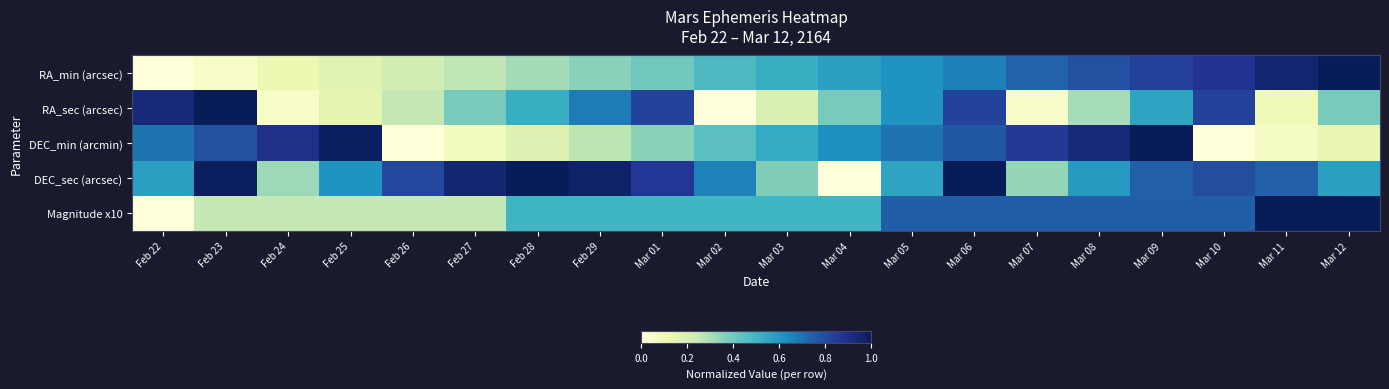

Reading left to right, extract all data points from this chart.

RA_min (arcsec): Feb 22=0.0	Feb 23=0.0	Feb 24=0.1	Feb 25=0.2	Feb 26=0.2	Feb 27=0.3	Feb 28=0.3	Feb 29=0.4	Mar 01=0.4	Mar 02=0.5	Mar 03=0.5	Mar 04=0.6	Mar 05=0.6	Mar 06=0.7	Mar 07=0.7	Mar 08=0.8	Mar 09=0.8	Mar 10=0.9	Mar 11=1.0	Mar 12=1.0
RA_sec (arcsec): Feb 22=0.9	Feb 23=1.0	Feb 24=0.1	Feb 25=0.2	Feb 26=0.3	Feb 27=0.4	Feb 28=0.5	Feb 29=0.7	Mar 01=0.8	Mar 02=0.0	Mar 03=0.2	Mar 04=0.4	Mar 05=0.6	Mar 06=0.8	Mar 07=0.1	Mar 08=0.3	Mar 09=0.6	Mar 10=0.8	Mar 11=0.1	Mar 12=0.4
DEC_min (arcmin): Feb 22=0.7	Feb 23=0.8	Feb 24=0.9	Feb 25=1.0	Feb 26=0.0	Feb 27=0.1	Feb 28=0.2	Feb 29=0.3	Mar 01=0.4	Mar 02=0.4	Mar 03=0.5	Mar 04=0.6	Mar 05=0.7	Mar 06=0.8	Mar 07=0.9	Mar 08=0.9	Mar 09=1.0	Mar 10=0.0	Mar 11=0.1	Mar 12=0.1
DEC_sec (arcsec): Feb 22=0.6	Feb 23=1.0	Feb 24=0.3	Feb 25=0.6	Feb 26=0.8	Feb 27=0.9	Feb 28=1.0	Feb 29=1.0	Mar 01=0.9	Mar 02=0.7	Mar 03=0.4	Mar 04=0.0	Mar 05=0.6	Mar 06=1.0	Mar 07=0.3	Mar 08=0.6	Mar 09=0.7	Mar 10=0.8	Mar 11=0.7	Mar 12=0.6
Magnitude x10: Feb 22=0.0	Feb 23=0.2	Feb 24=0.2	Feb 25=0.2	Feb 26=0.2	Feb 27=0.2	Feb 28=0.5	Feb 29=0.5	Mar 01=0.5	Mar 02=0.5	Mar 03=0.5	Mar 04=0.5	Mar 05=0.8	Mar 06=0.8	Mar 07=0.8	Mar 08=0.8	Mar 09=0.8	Mar 10=0.8	Mar 11=1.0	Mar 12=1.0